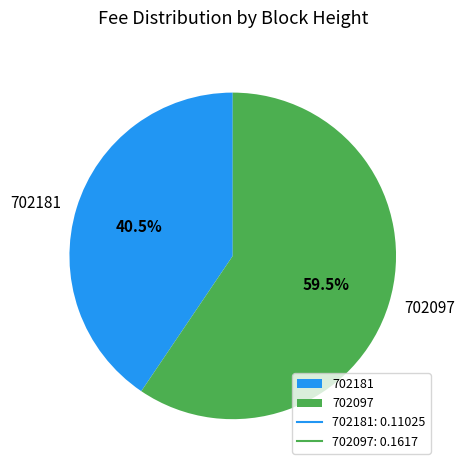

Count the number of slices in the pie.

2